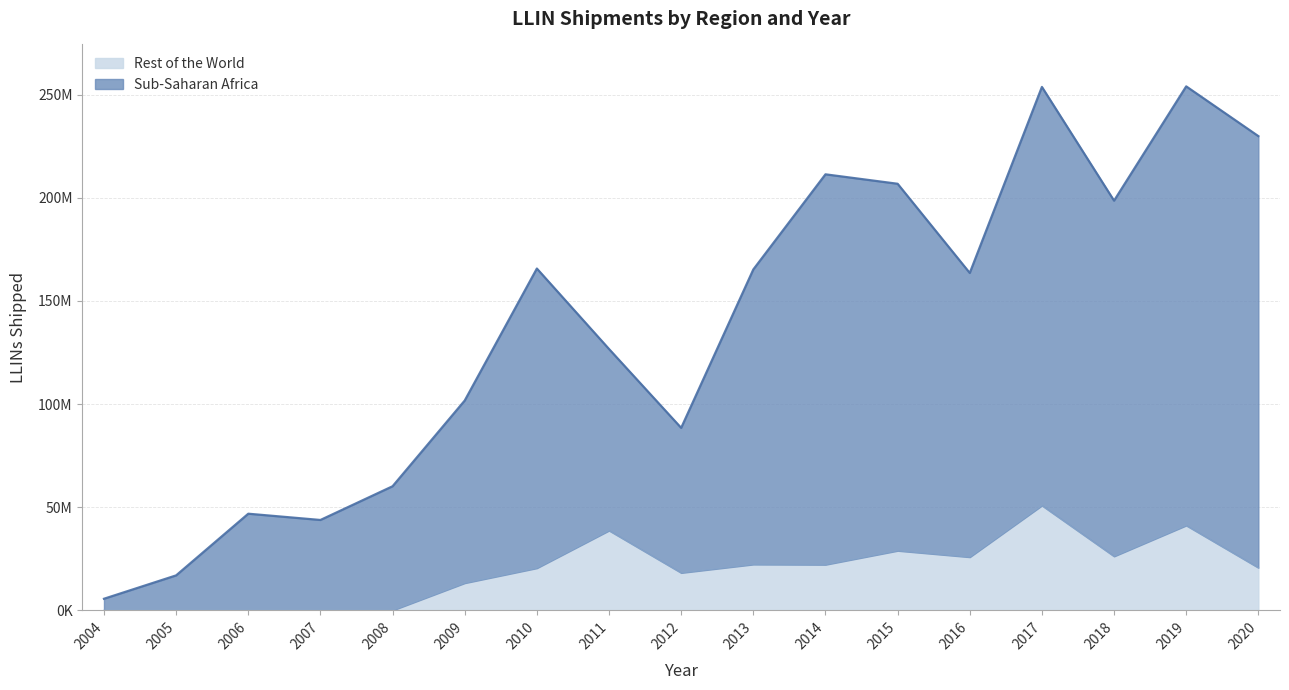

Where is the first local maximum for Rest of the World?

2011